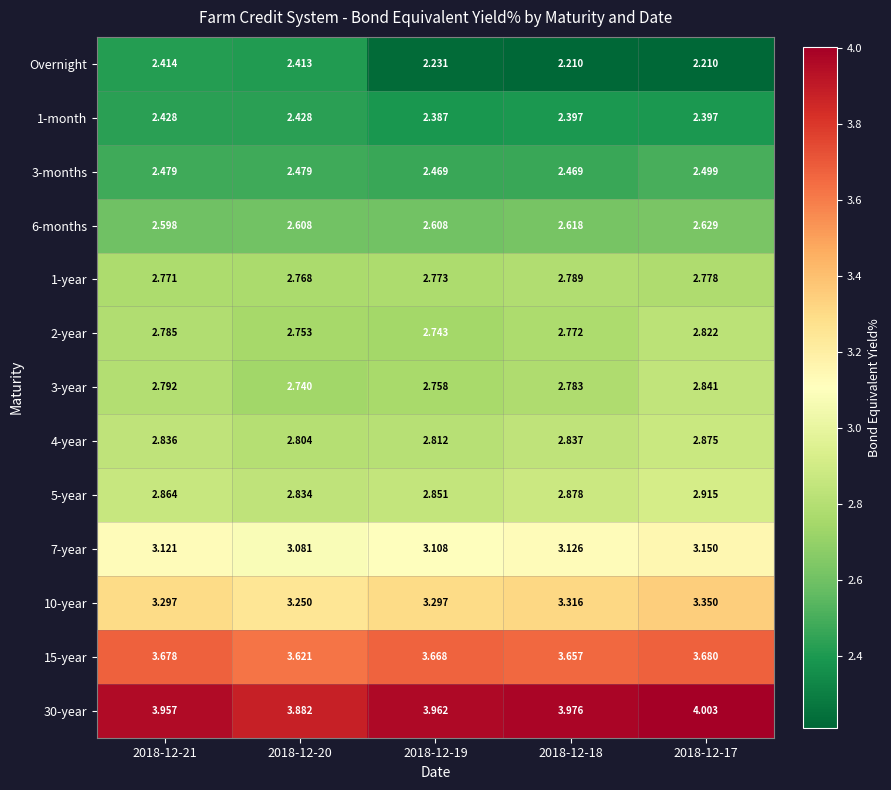

What is the difference between the highest and lowest values at 2018-12-17?

1.8